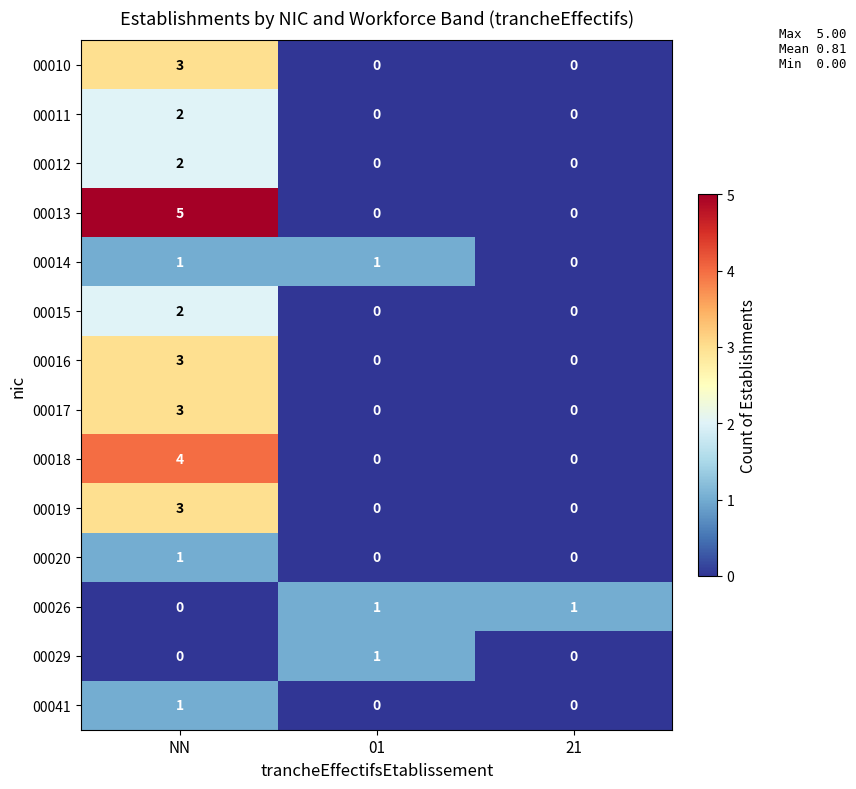

How many 00012 values are between 0 and 2?

3